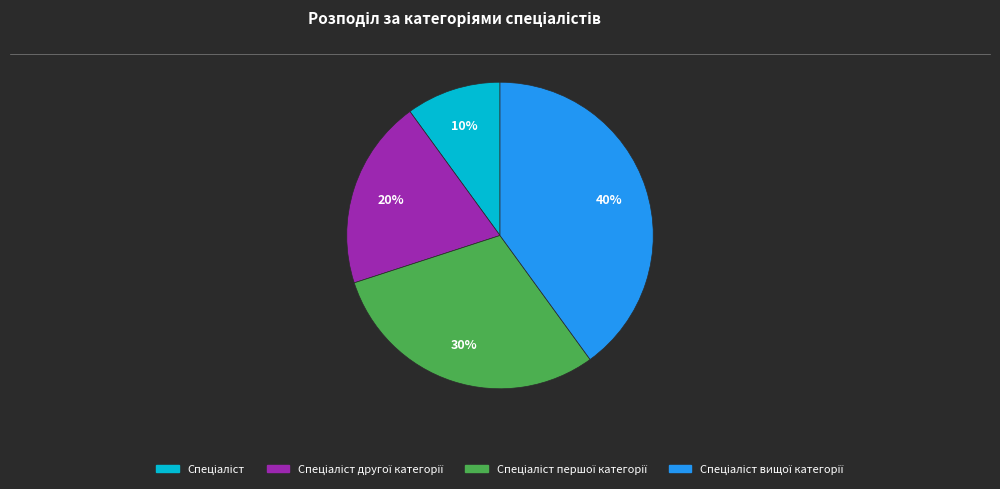

Is there a majority slice in this chart?

No